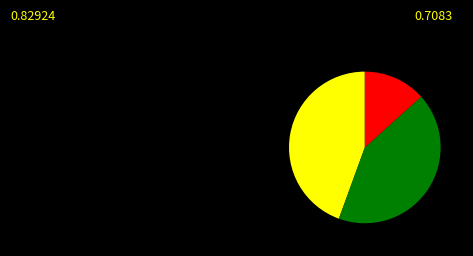

Is there any slice that represents more than half of the pie?

No